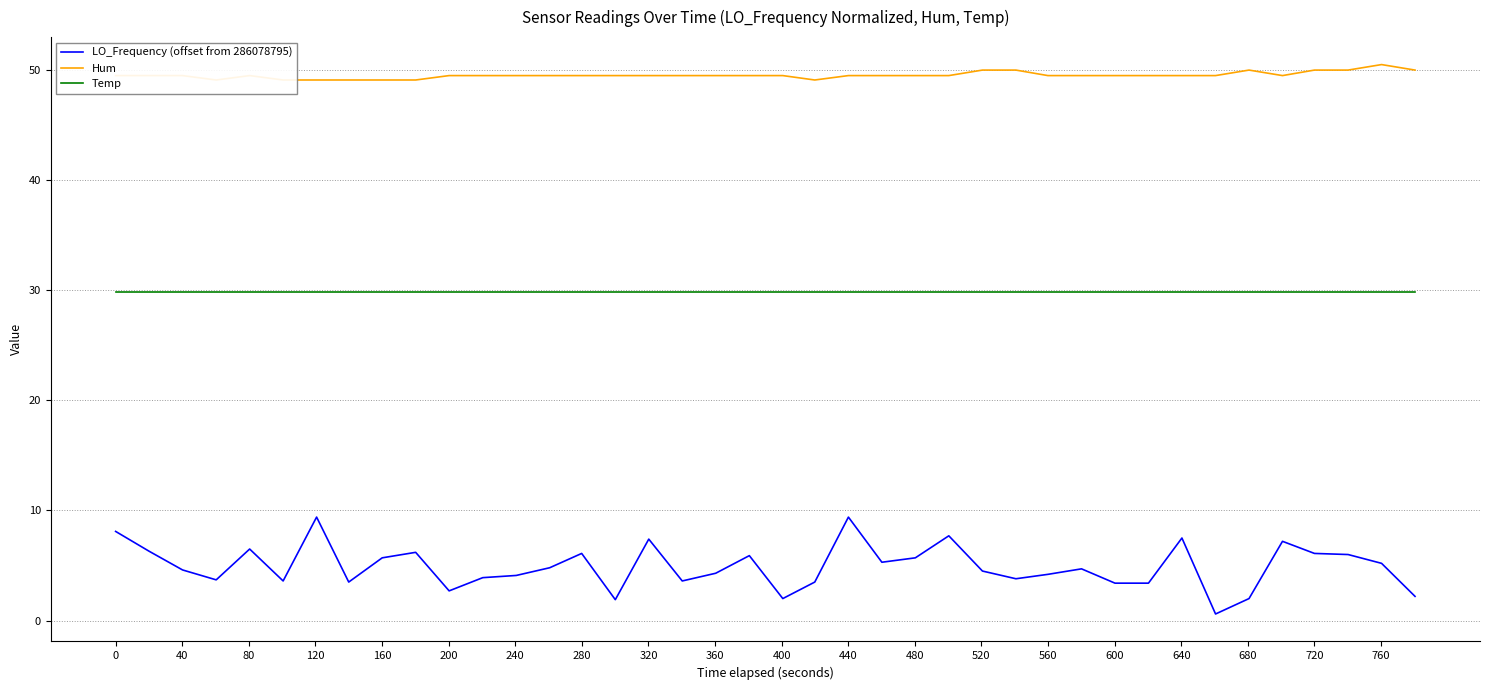

True or false: Temp and LO_Frequency (offset from 286078795) intersect in this chart.

False